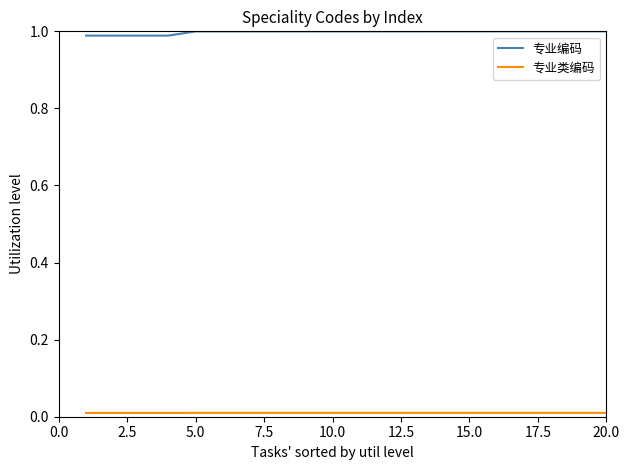

Which series has the largest total across all categories?

专业编码